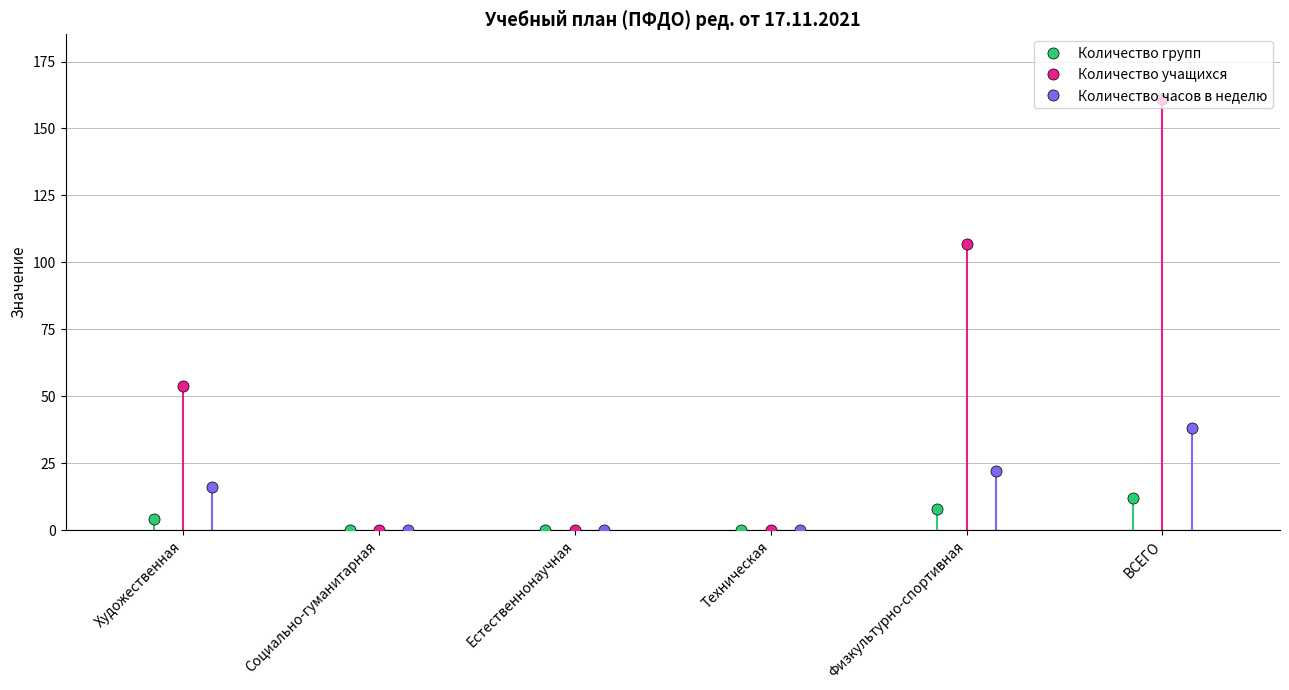

What are all the series names shown in the legend?

Количество групп, Количество учащихся, Количество часов в неделю